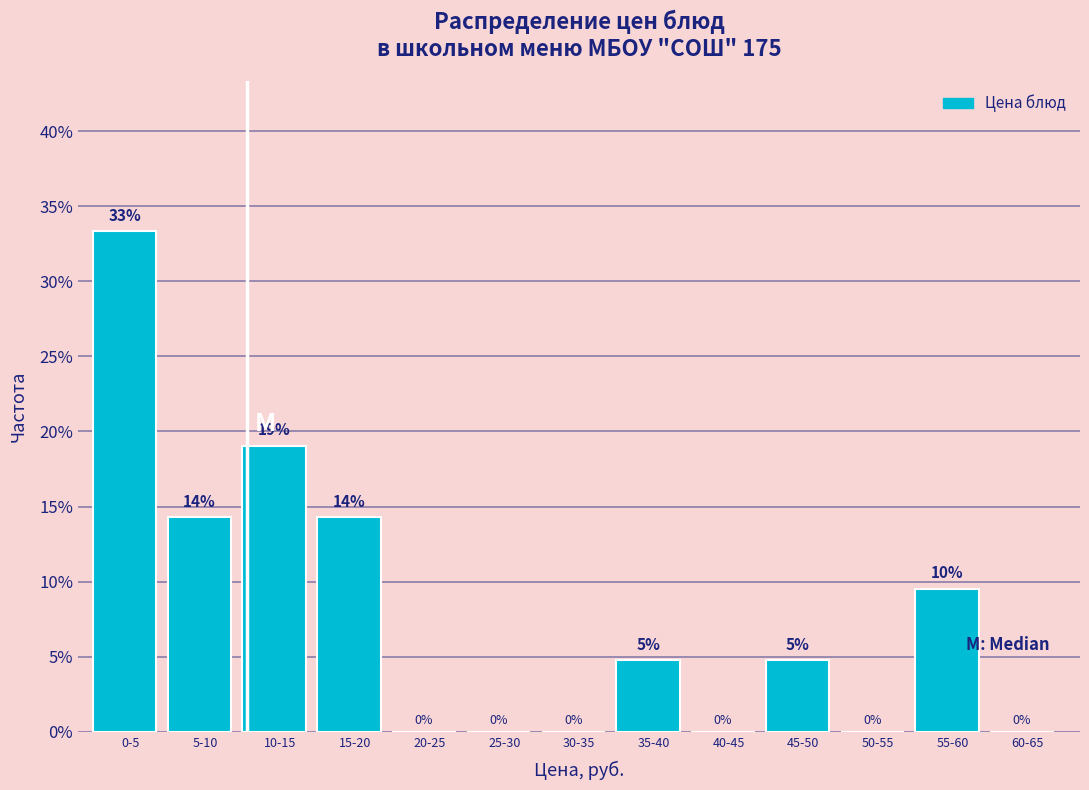

Which has a higher value, 20-25 or 45-50?

45-50